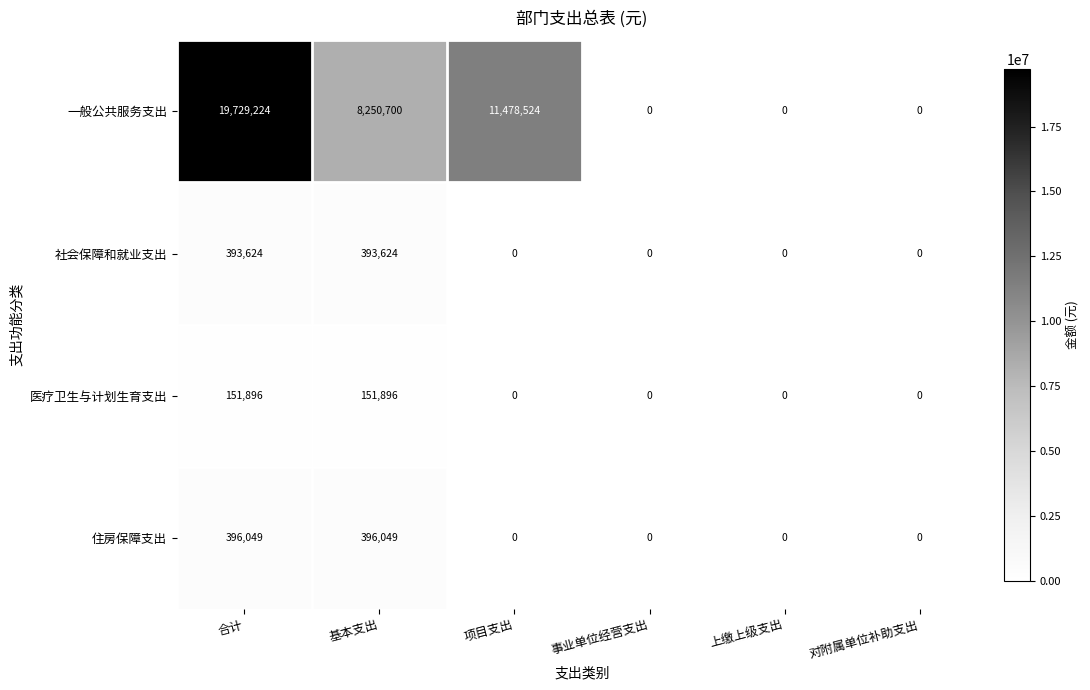

Reading left to right, extract all data points from this chart.

一般公共服务支出: 合计=19729224	基本支出=8250700	项目支出=11478524	事业单位经营支出=0	上缴上级支出=0	对附属单位补助支出=0
社会保障和就业支出: 合计=393624	基本支出=393624	项目支出=0	事业单位经营支出=0	上缴上级支出=0	对附属单位补助支出=0
医疗卫生与计划生育支出: 合计=151896	基本支出=151896	项目支出=0	事业单位经营支出=0	上缴上级支出=0	对附属单位补助支出=0
住房保障支出: 合计=396049	基本支出=396049	项目支出=0	事业单位经营支出=0	上缴上级支出=0	对附属单位补助支出=0